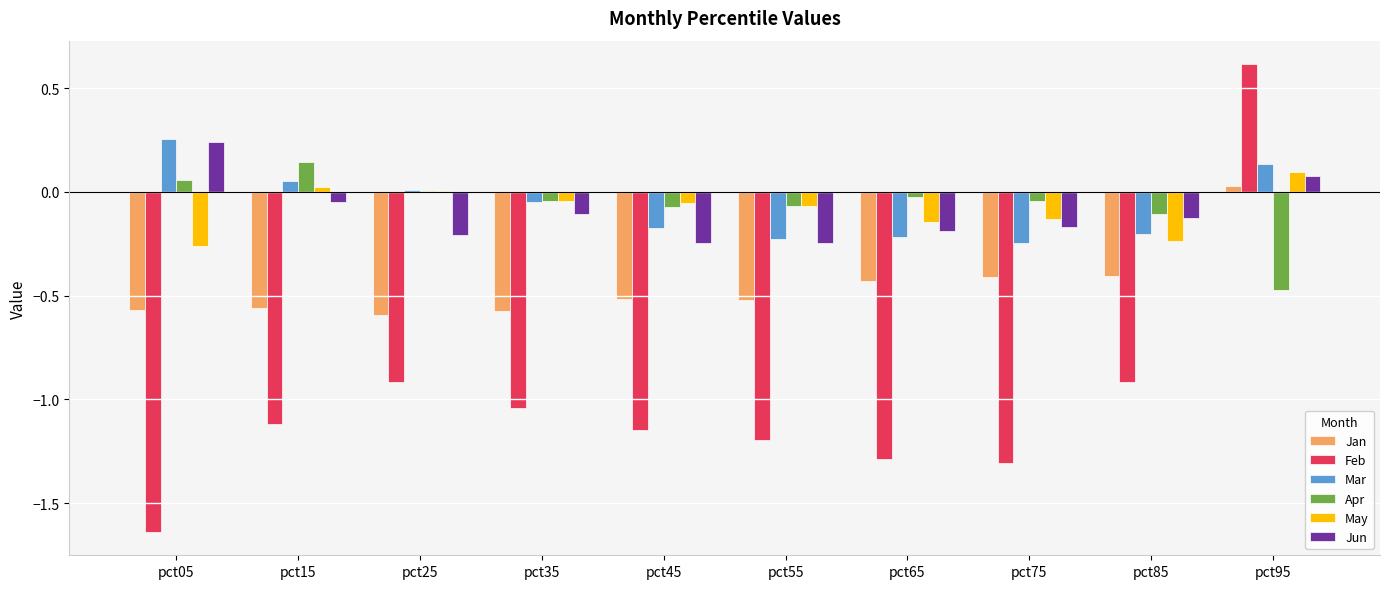

At which label is Jan closest to 0?

pct95